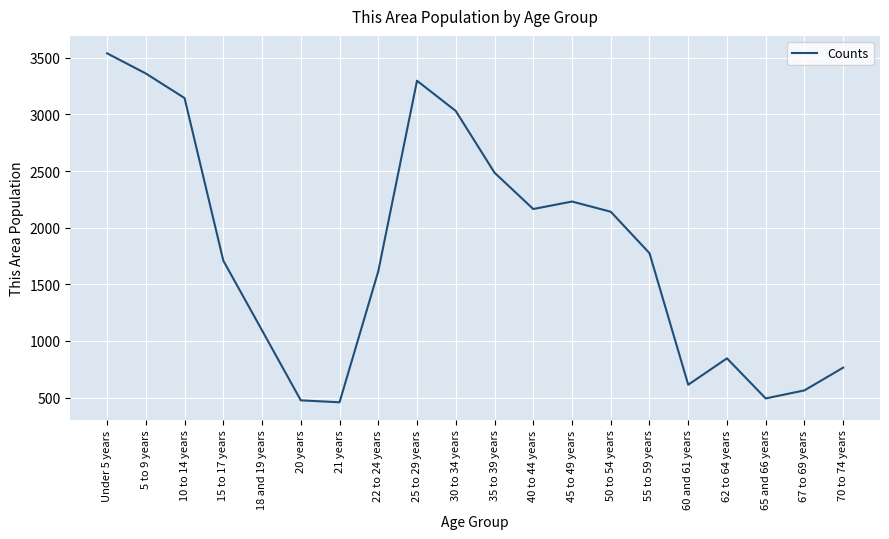

Which category has the highest value across all series?

Under 5 years